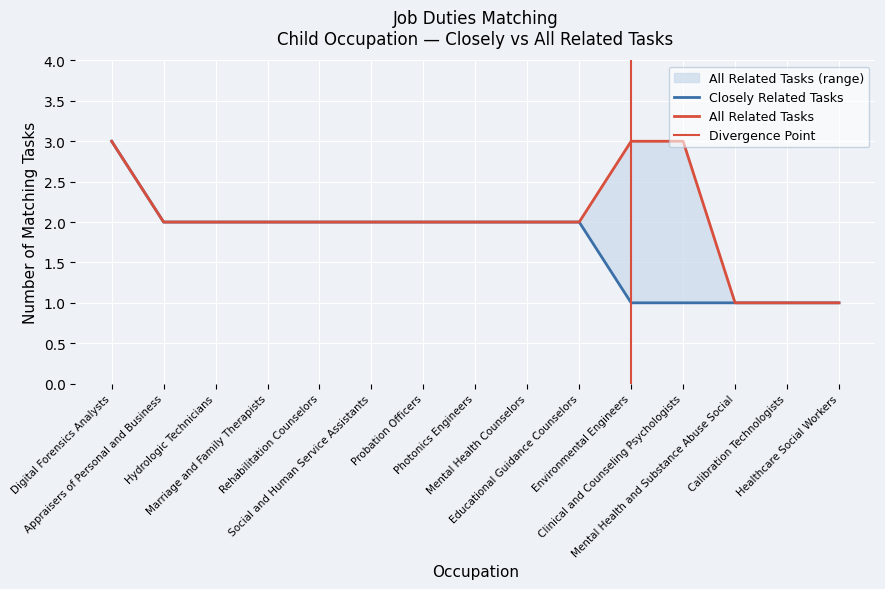

Reading left to right, extract all data points from this chart.

Closely Related Tasks: Digital Forensics Analysts=3	Appraisers of Personal and Business=2	Hydrologic Technicians=2	Marriage and Family Therapists=2	Rehabilitation Counselors=2	Social and Human Service Assistants=2	Probation Officers=2	Photonics Engineers=2	Mental Health Counselors=2	Educational Guidance Counselors=2	Environmental Engineers=1	Clinical and Counseling Psychologists=1	Mental Health and Substance Abuse Social=1	Calibration Technologists=1	Healthcare Social Workers=1
All Related Tasks: Digital Forensics Analysts=3	Appraisers of Personal and Business=2	Hydrologic Technicians=2	Marriage and Family Therapists=2	Rehabilitation Counselors=2	Social and Human Service Assistants=2	Probation Officers=2	Photonics Engineers=2	Mental Health Counselors=2	Educational Guidance Counselors=2	Environmental Engineers=3	Clinical and Counseling Psychologists=3	Mental Health and Substance Abuse Social=1	Calibration Technologists=1	Healthcare Social Workers=1